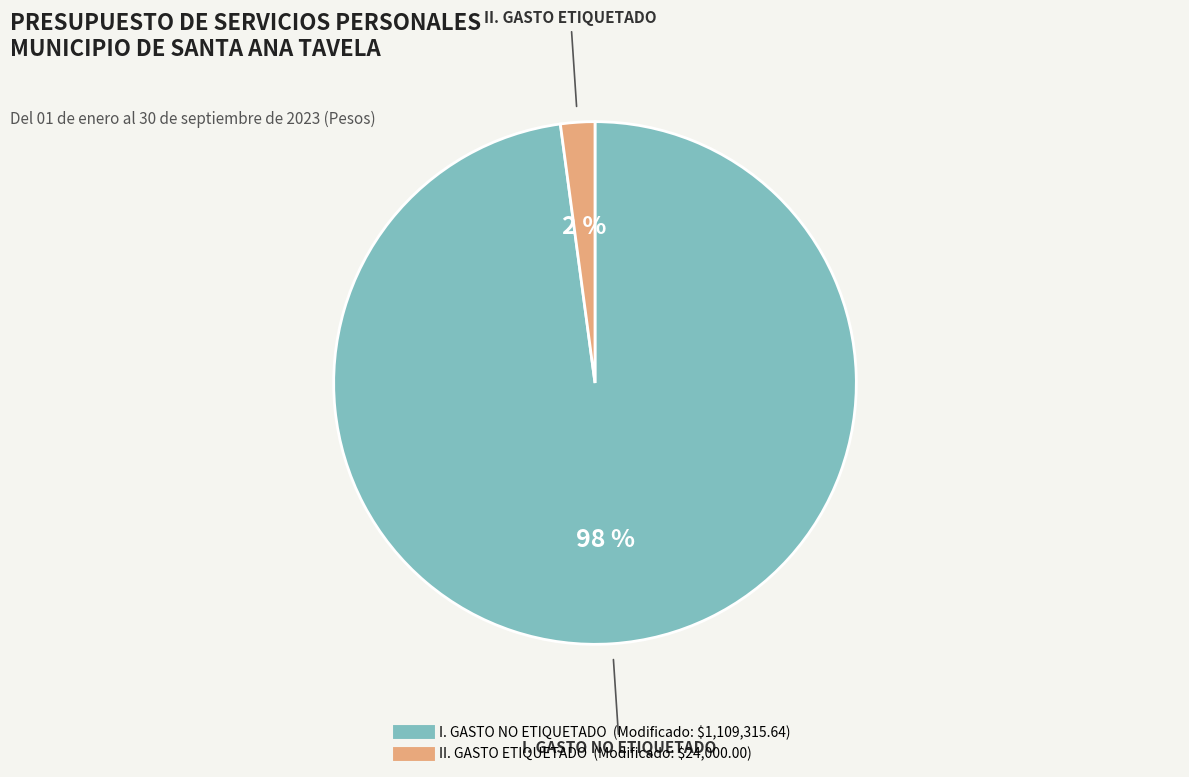

Which category has the biggest portion of the pie?

I. GASTO NO ETIQUETADO